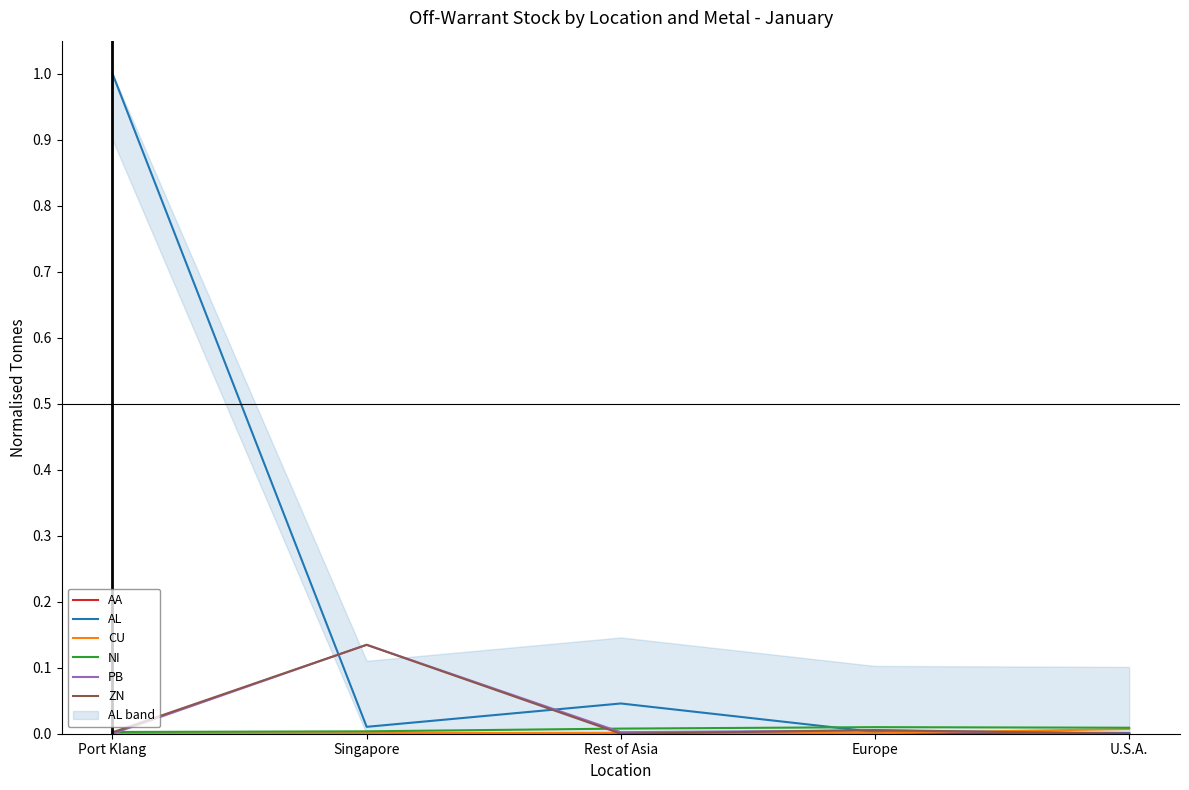

How many interior local peaks does the NI series have?

1